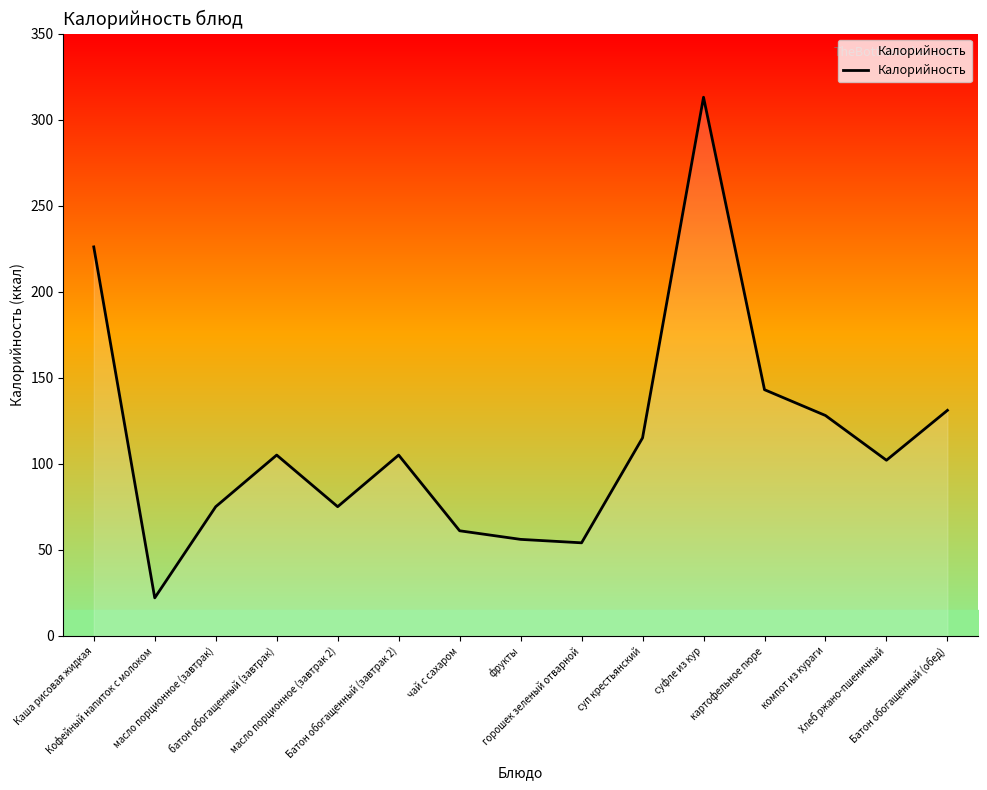

At which label is the value closest to 167?

картофельное пюре